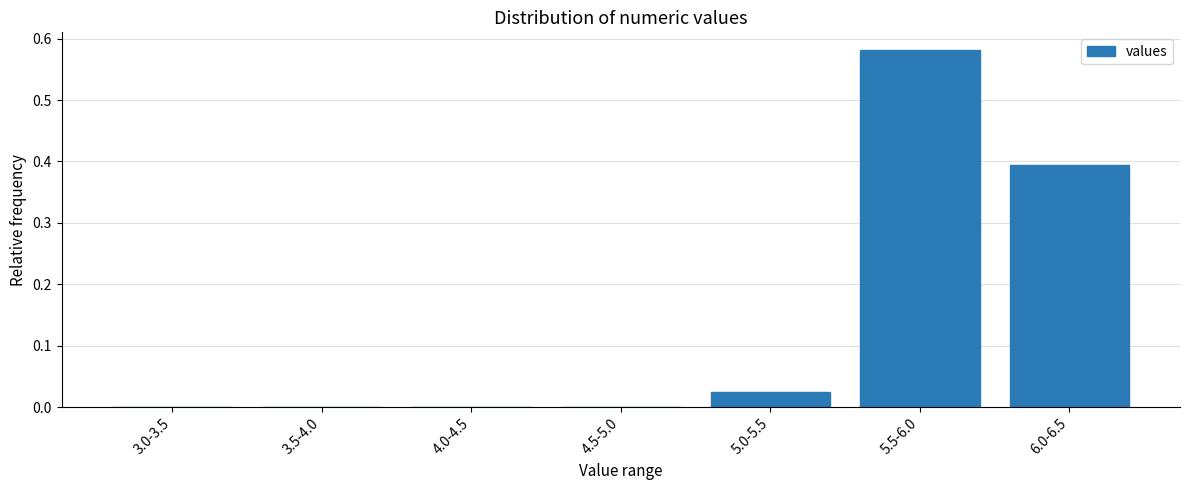

Which category has the highest value across all series?

5.5-6.0